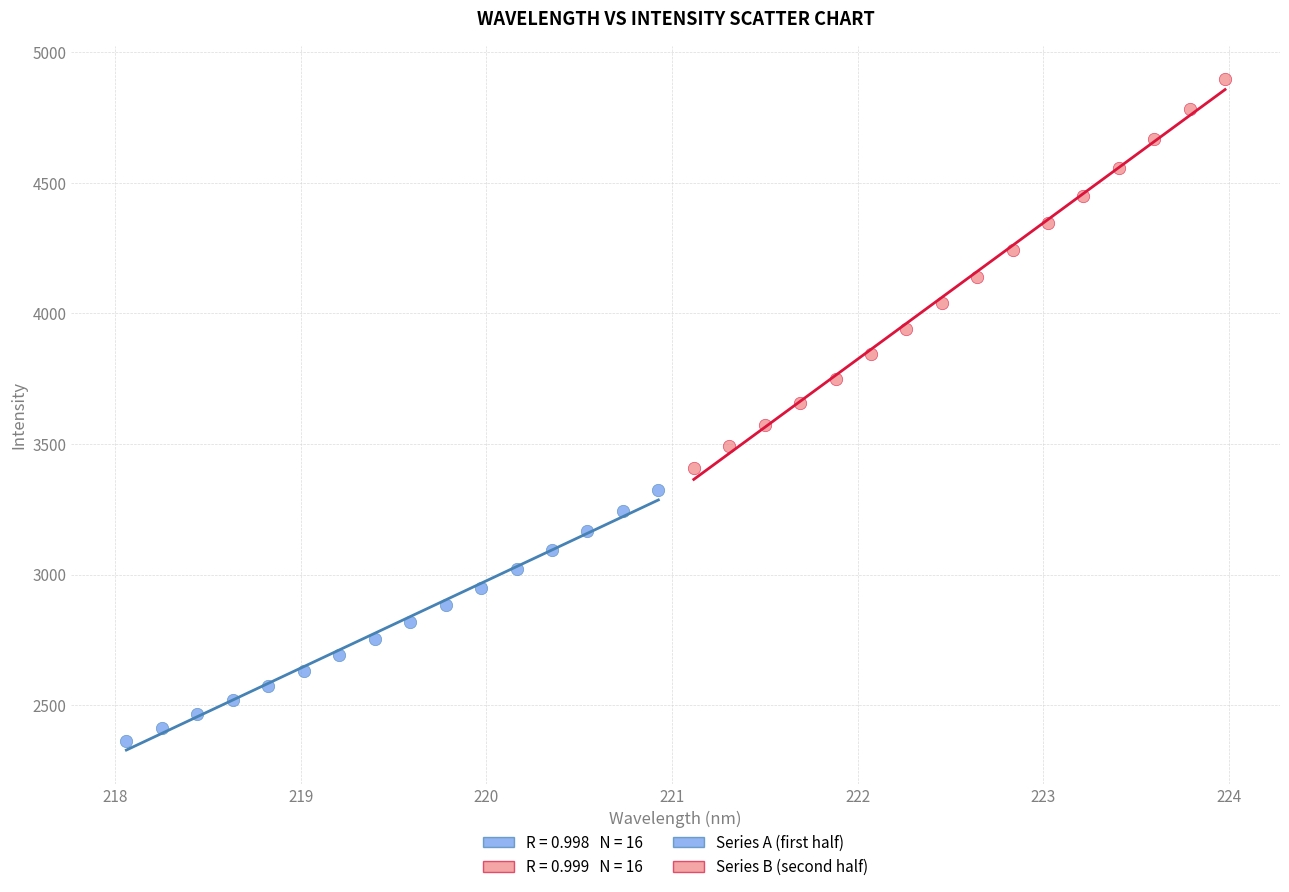

Which series contains the highest Y value?

Series B (second half)